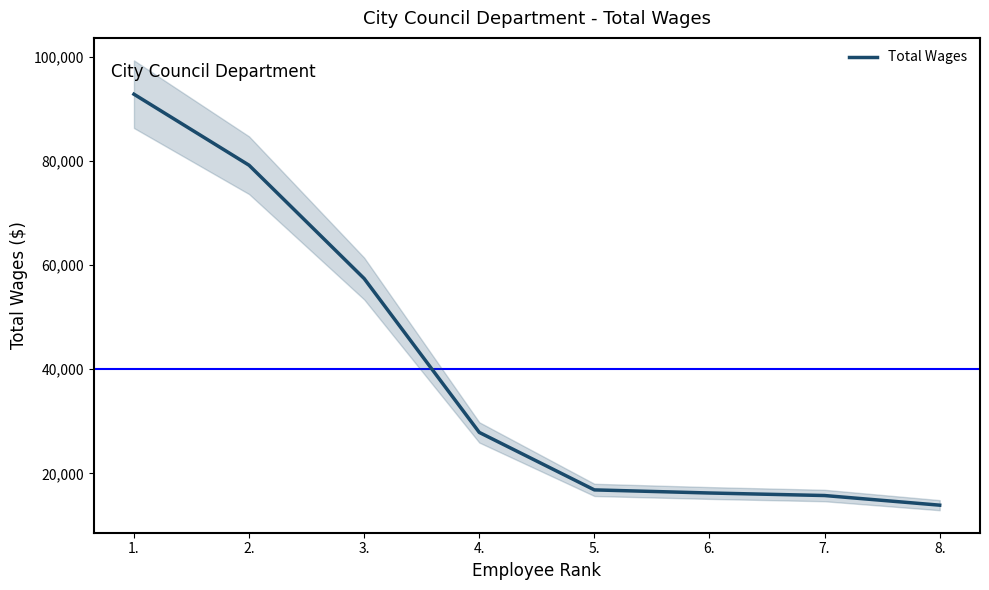

How many lines are shown in the chart?

1